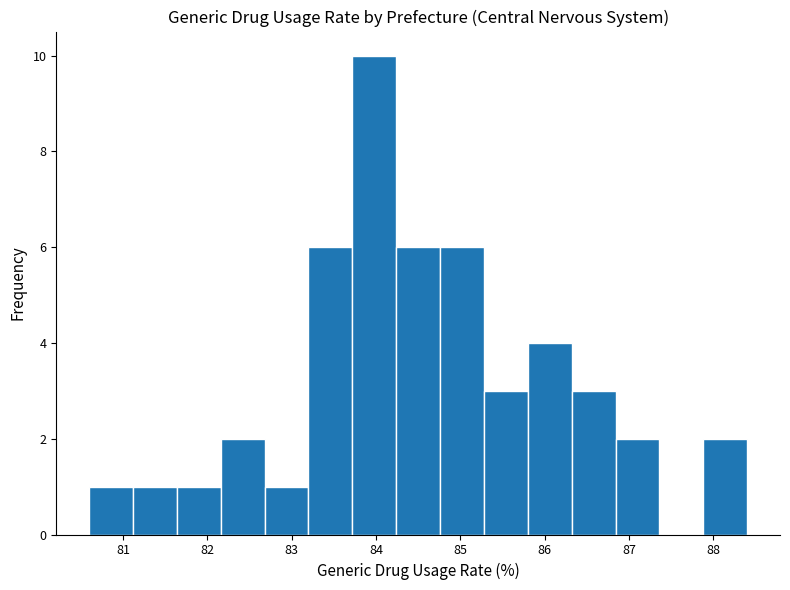

Reading left to right, list every bar in this chart as the range it spans on the x-axis followed by its height. Neither the bar edges nor the heights are printed on the chart, so give them approximately, as read against the axes.

80.60 to 81.12: 1
81.12 to 81.64: 1
81.64 to 82.16: 1
82.16 to 82.68: 2
82.68 to 83.20: 1
83.20 to 83.72: 6
83.72 to 84.24: 10
84.24 to 84.76: 6
84.76 to 85.28: 6
85.28 to 85.80: 3
85.80 to 86.32: 4
86.32 to 86.84: 3
86.84 to 87.36: 2
87.36 to 87.88: 0
87.88 to 88.40: 2